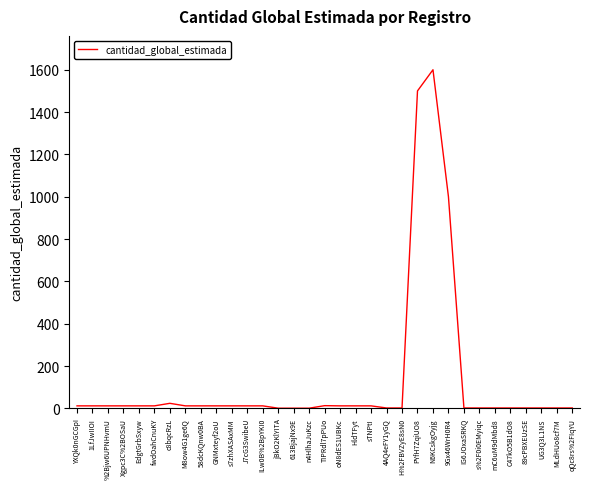

What is the average value?

132